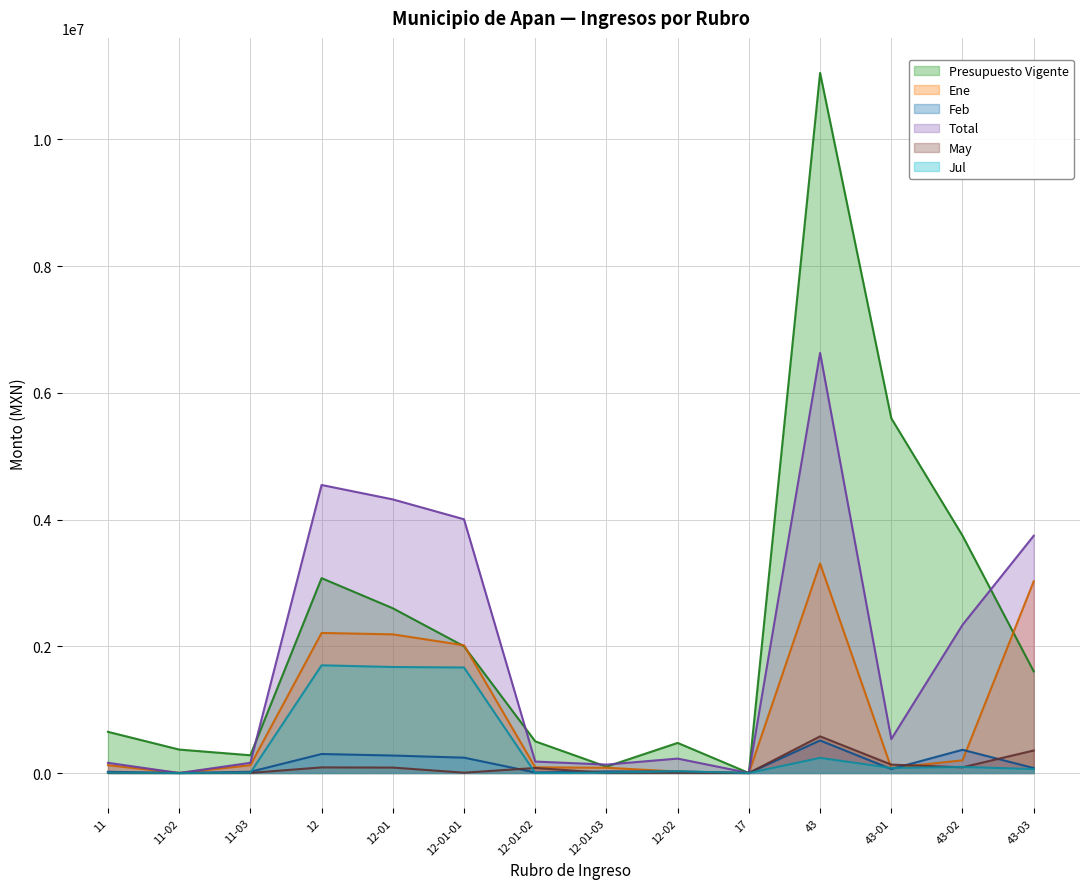

List the series in order of their peak value, lowest first.

Feb, May, Jul, Ene, Total, Presupuesto Vigente